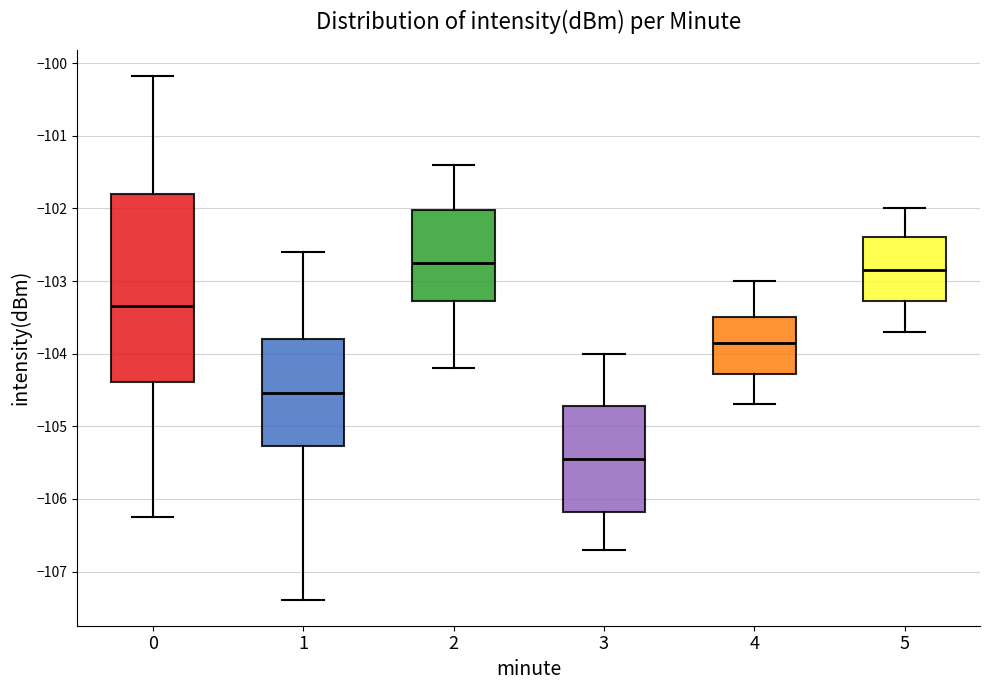

Which box's median line is the lowest?

3